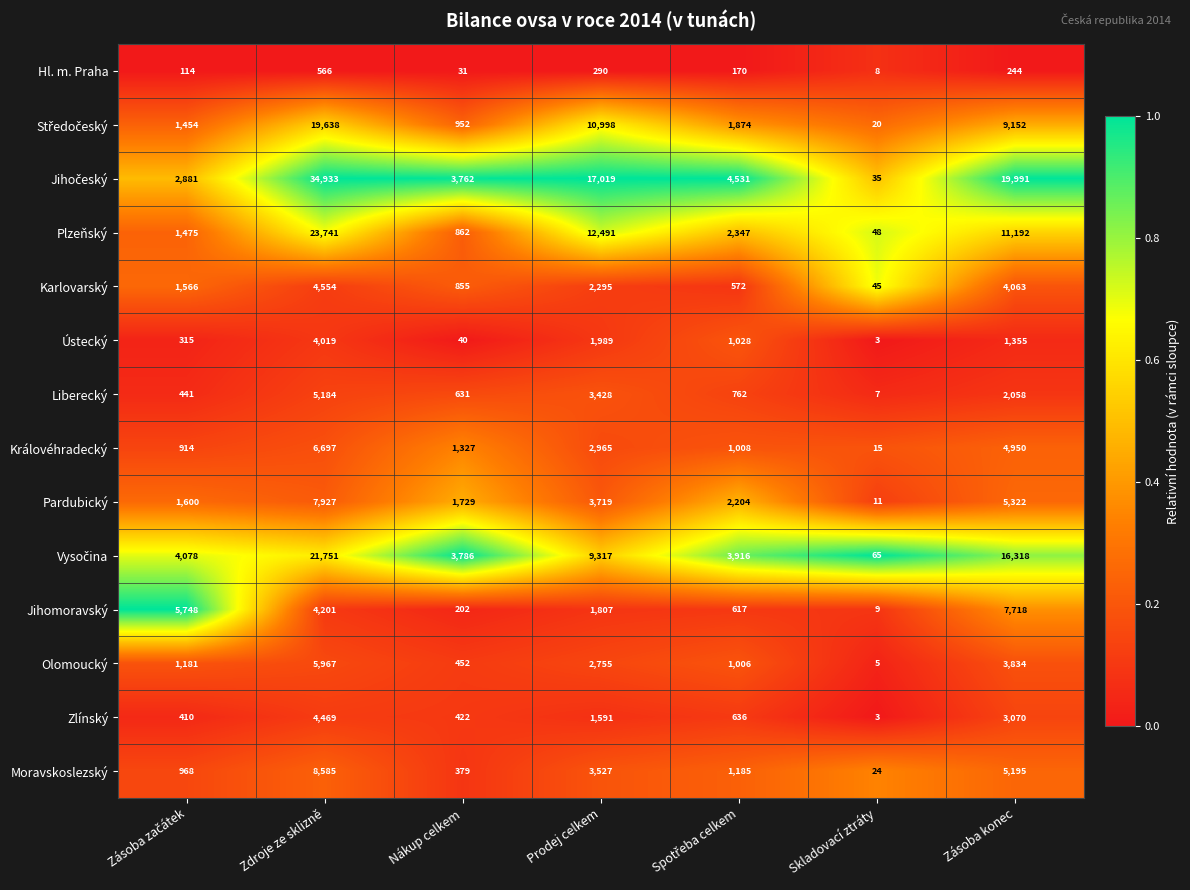

What is the average value of the Liberecký series?

1787